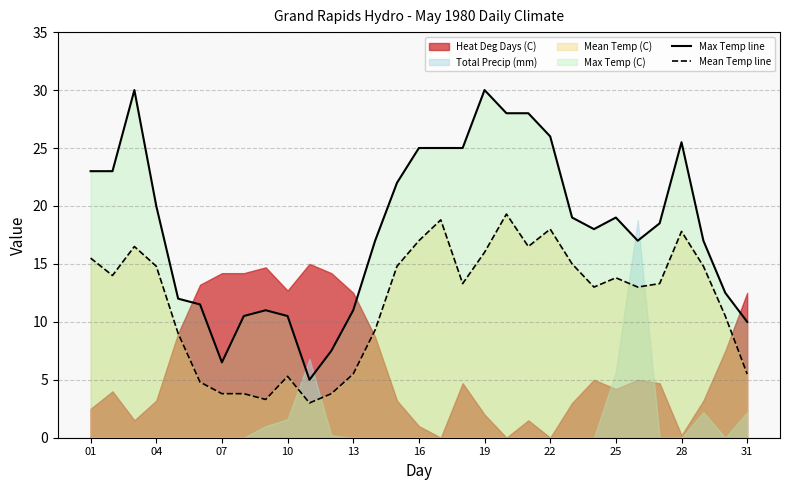

How many values in the Max Temp line series exceed 18?

16